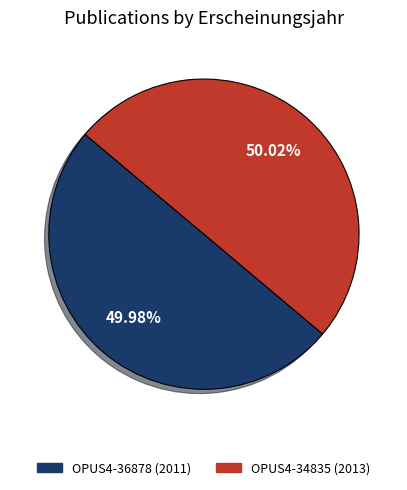

Is there any slice that represents more than half of the pie?

Yes